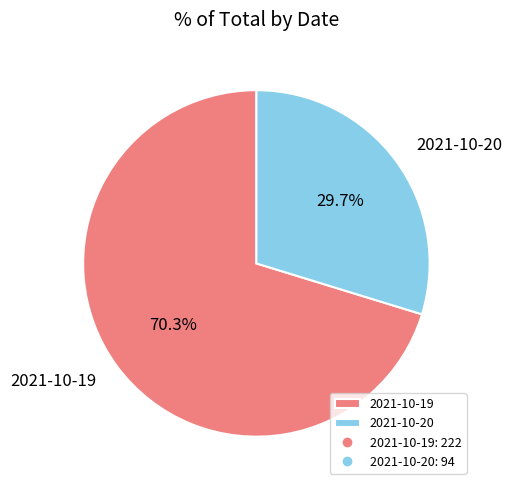

Is it true that 2021-10-20 is 44% of the pie?

False